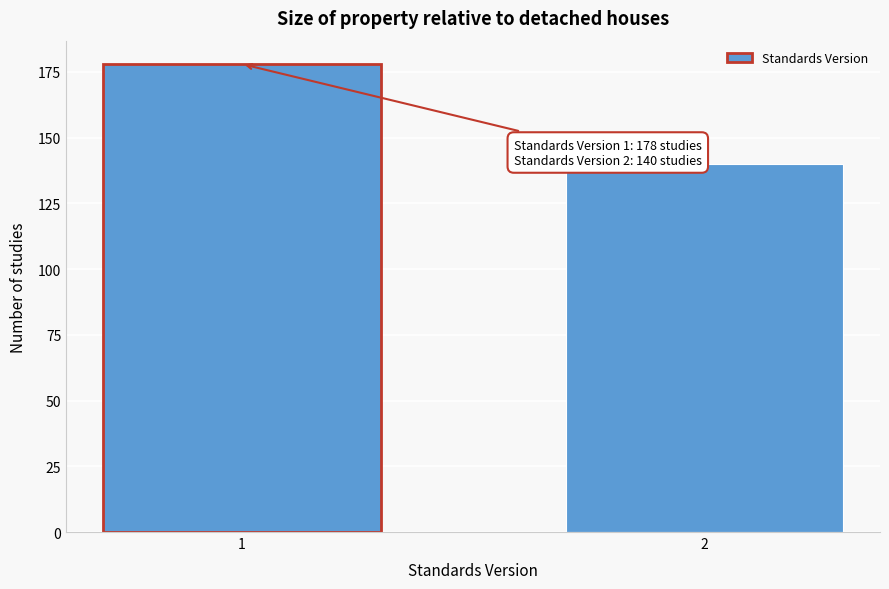

Reading left to right, list all the values displayed in this chart.

1=178	2=140